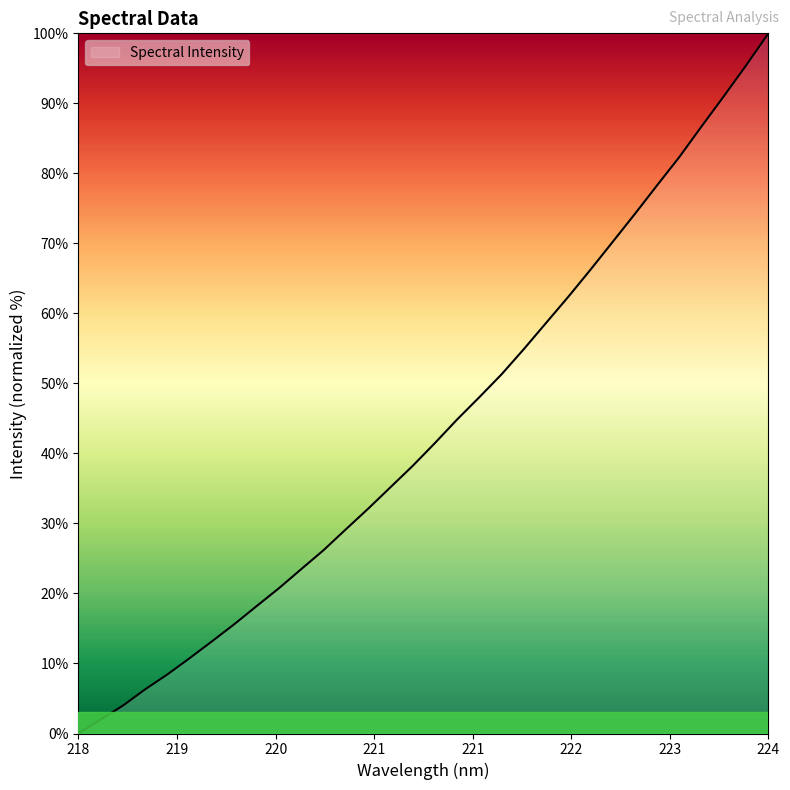

Does the chart display data point markers on the line(s)?

No